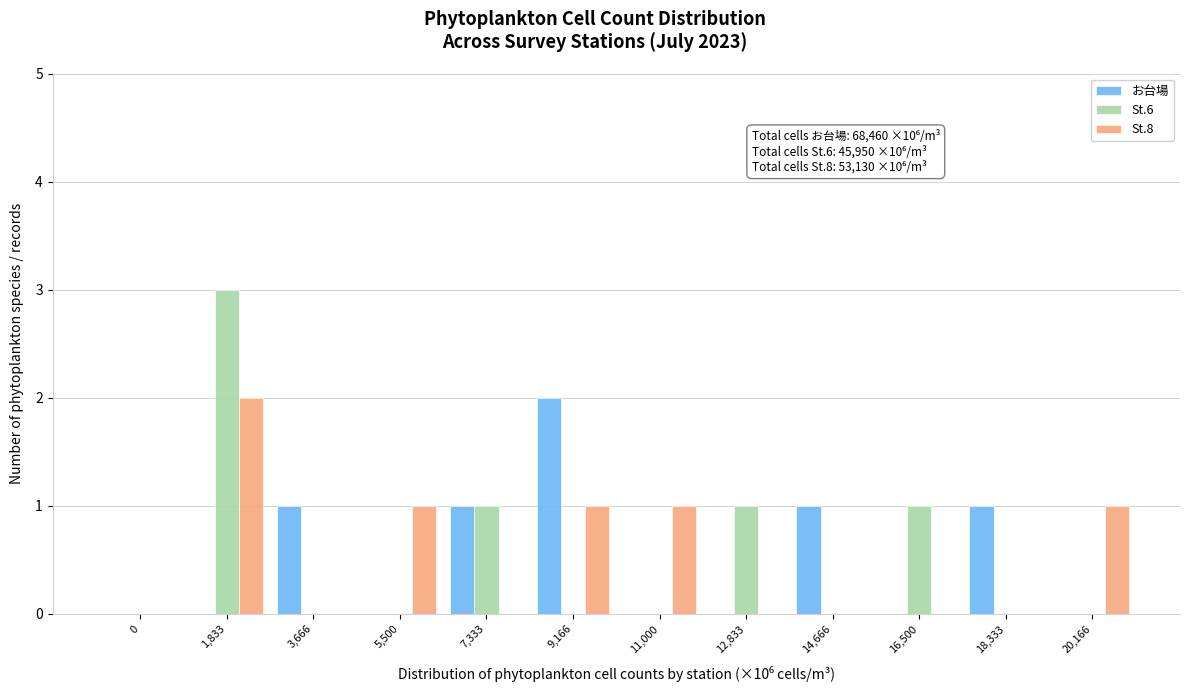

At which label does St.6 reach its peak?

1,833